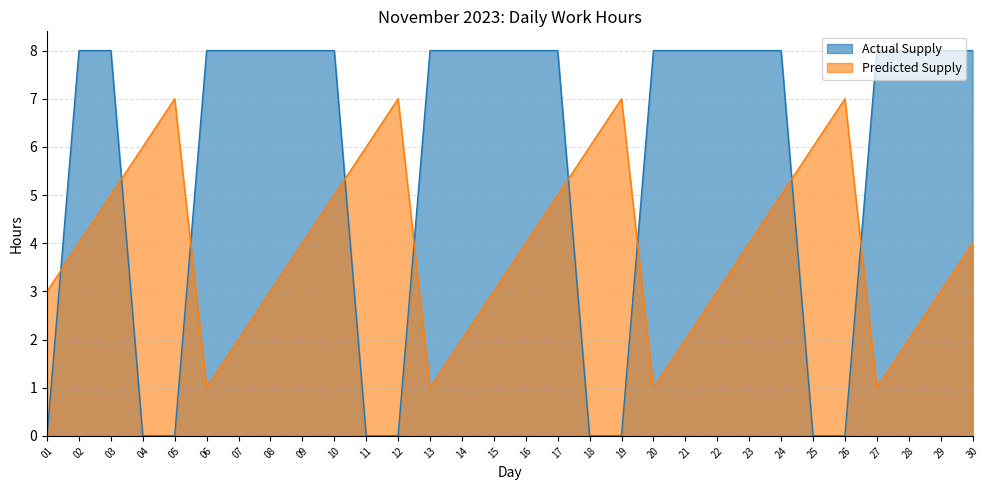

At which category is the sum across all series the highest?

03